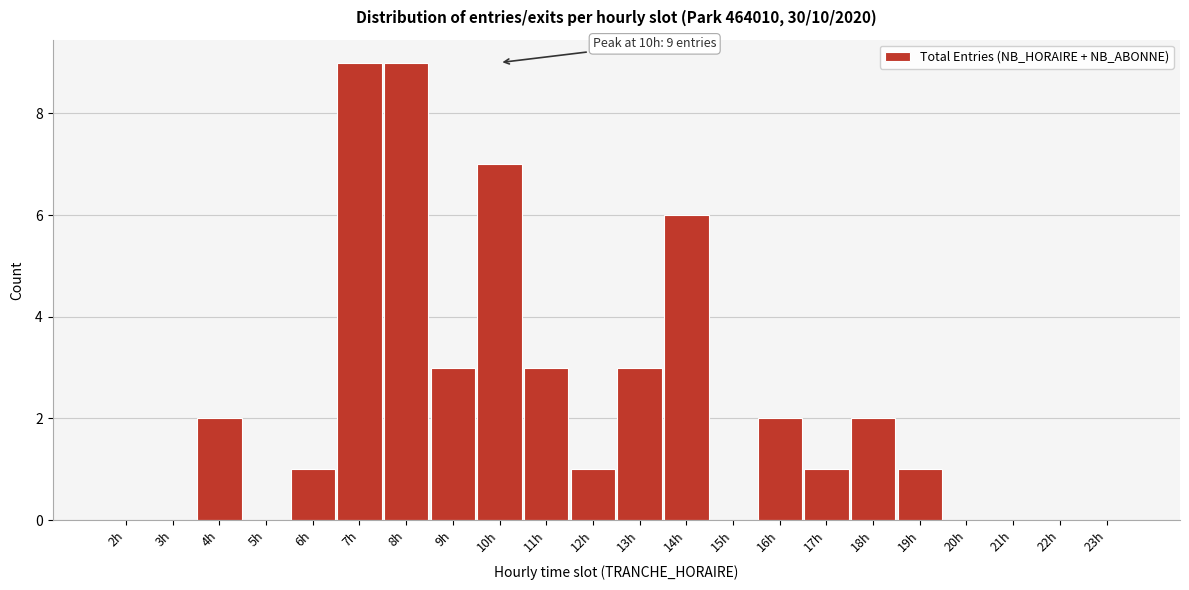

Reading left to right, what are all the values shown in this chart?

2h=0	3h=0	4h=2	5h=0	6h=1	7h=9	8h=9	9h=3	10h=7	11h=3	12h=1	13h=3	14h=6	15h=0	16h=2	17h=1	18h=2	19h=1	20h=0	21h=0	22h=0	23h=0